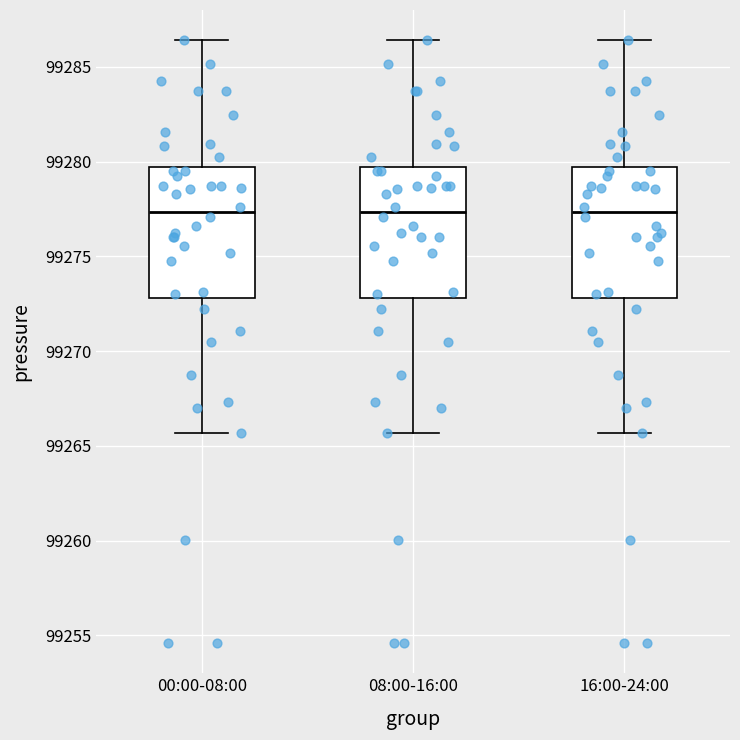

Where does the upper whisker of the box for 08:00-16:00 end on the y-axis? The values are not printed on the chart, so give them approximately, as read against the axis.

99286.5